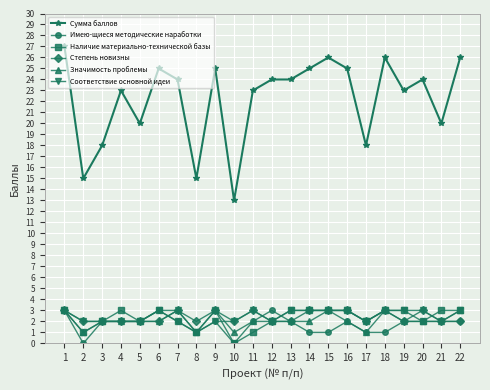

True or false: Сумма баллов has more than 0 interior local peaks.

True